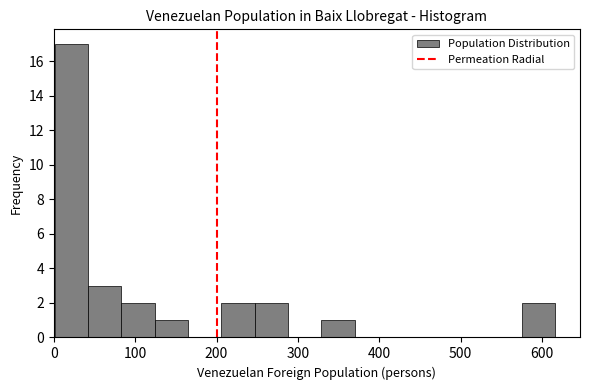

How tall is the bar that spans 124 to 165 on the x-axis? Neither the bar edges nor the heights are printed on the chart, so give them approximately, as read against the axes.

1